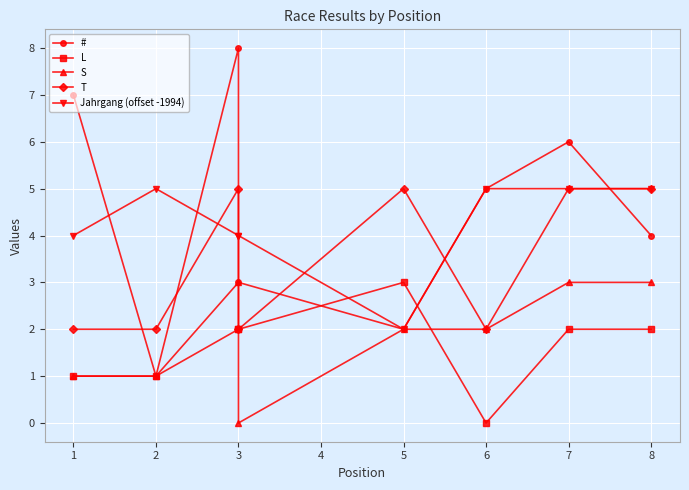

True or false: L has a value of 2 at 8.

True